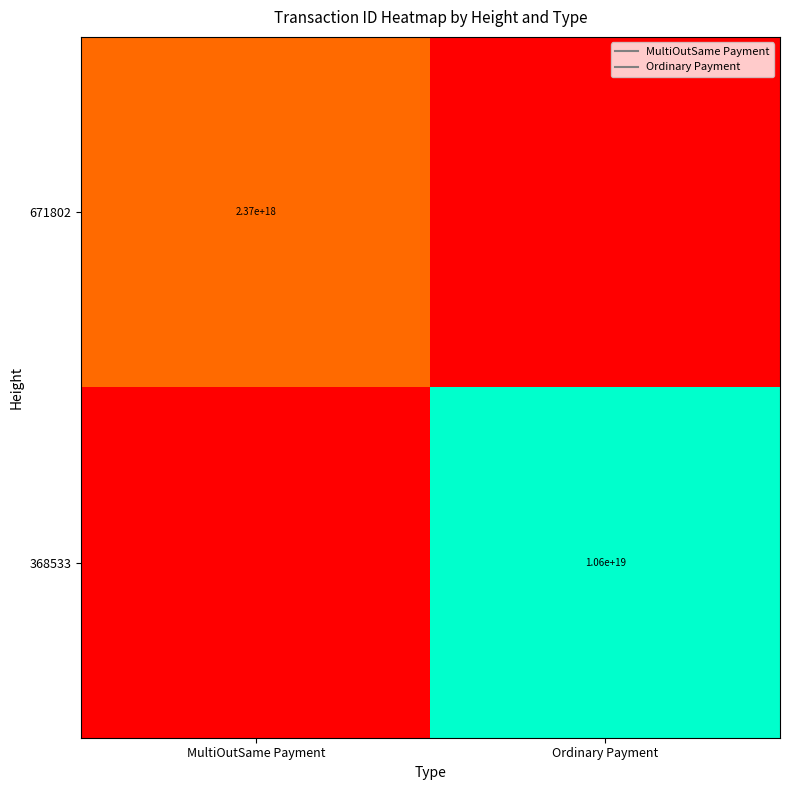

Which category has the highest value in the 671802 series?

MultiOutSame Payment